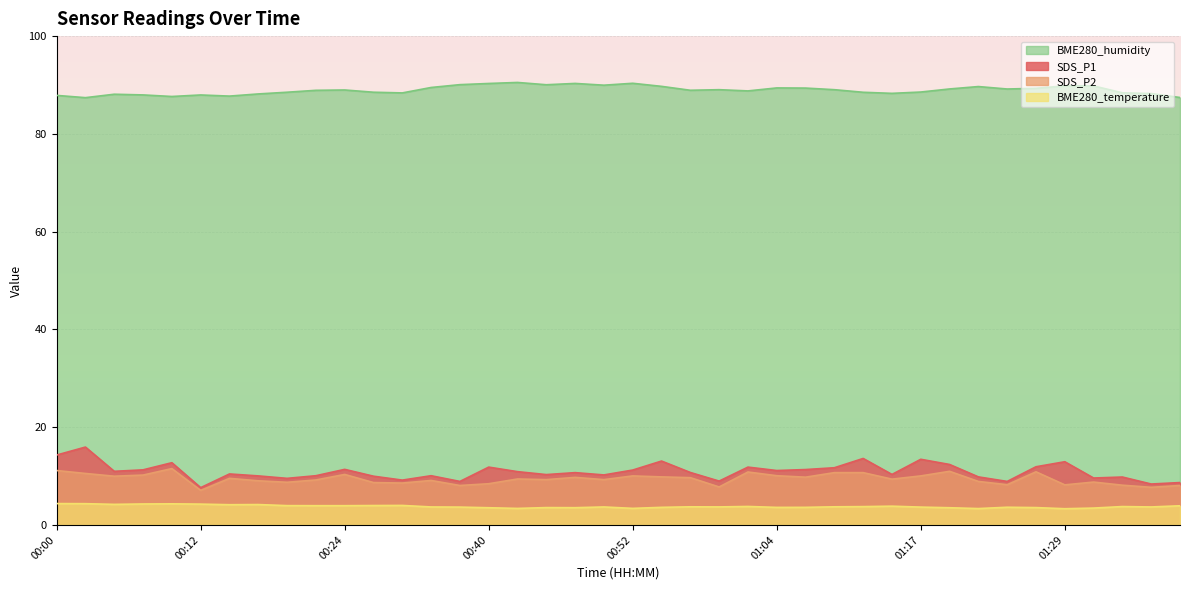

How many values in the BME280_humidity series exceed 88?

33